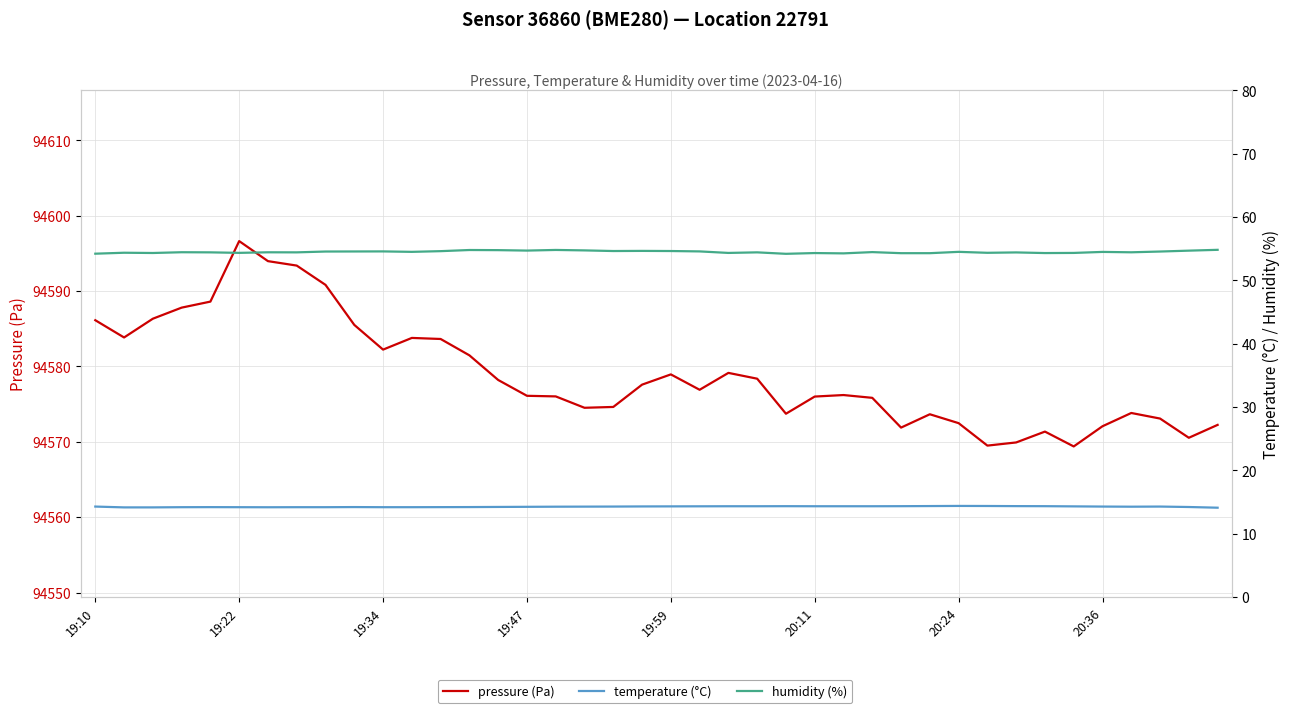

At 8, list the series in order from largest to smallest.

pressure (Pa), humidity (%), temperature (°C)